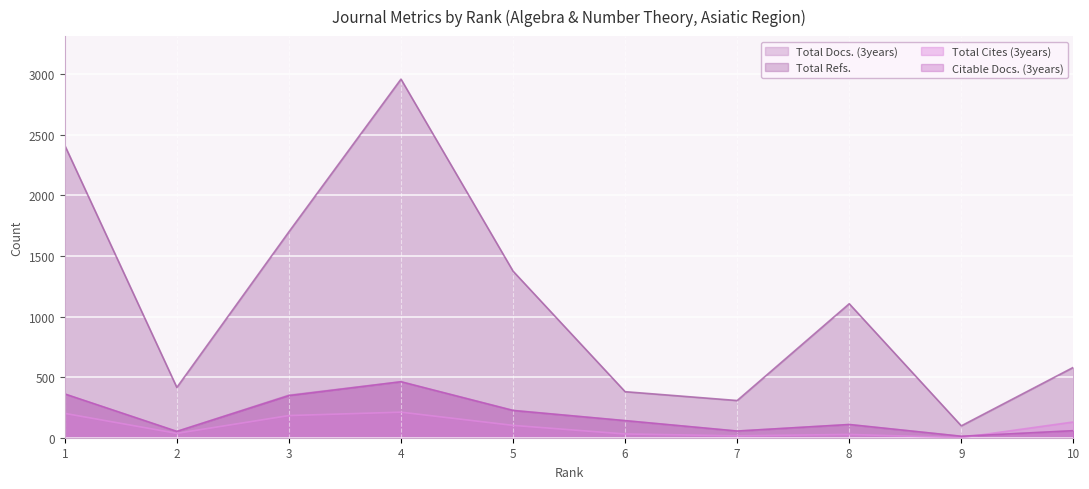

Is it true that Total Refs. equals 1609 at 4?

False